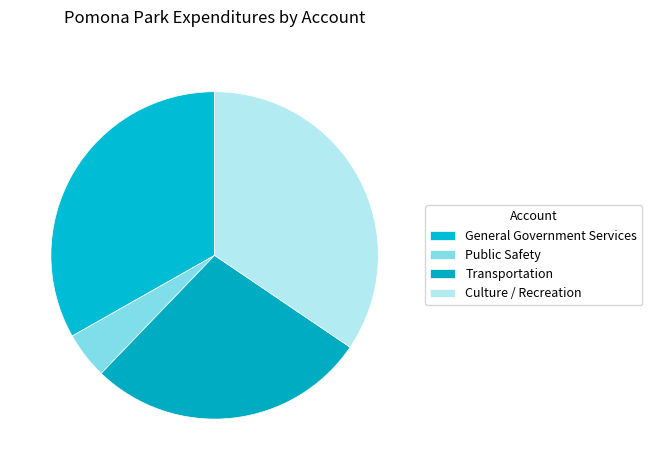

What percentage is NOT represented by Transportation?

72.3%